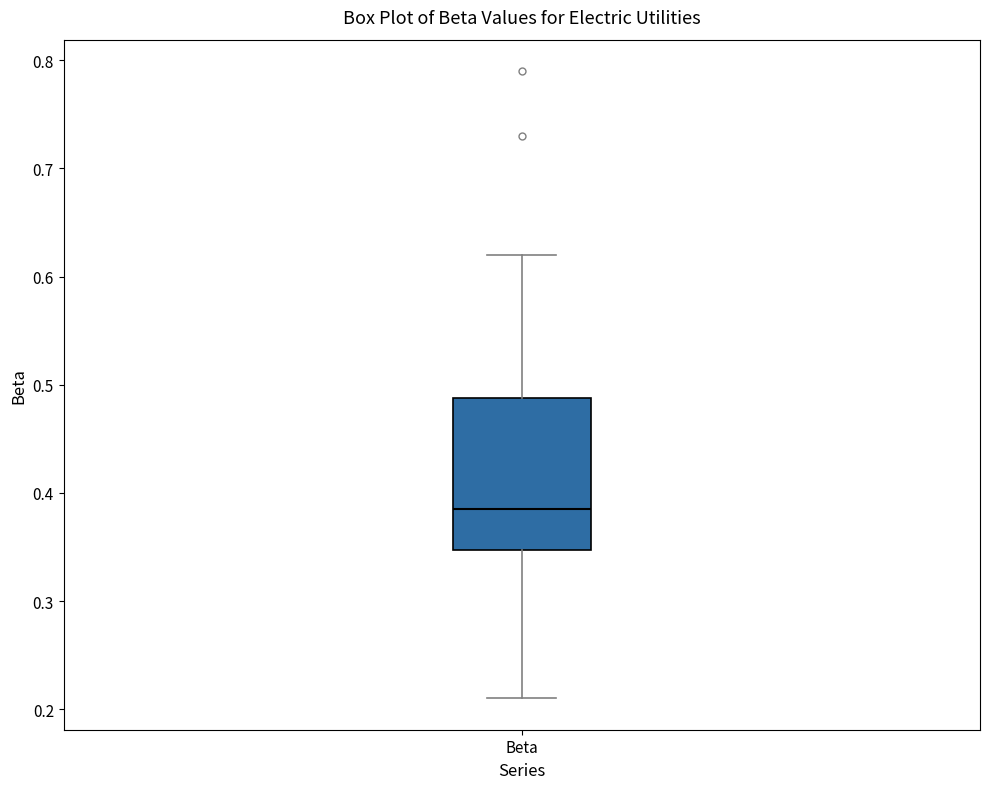

Where does the lower whisker of the box for Beta end on the y-axis? The values are not printed on the chart, so give them approximately, as read against the axis.

0.21